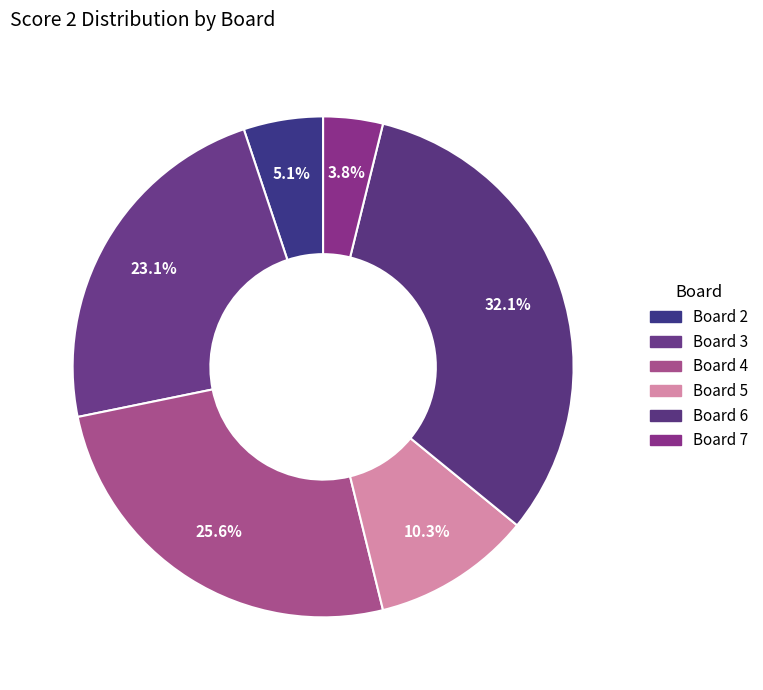

How many segments does this pie chart have?

6